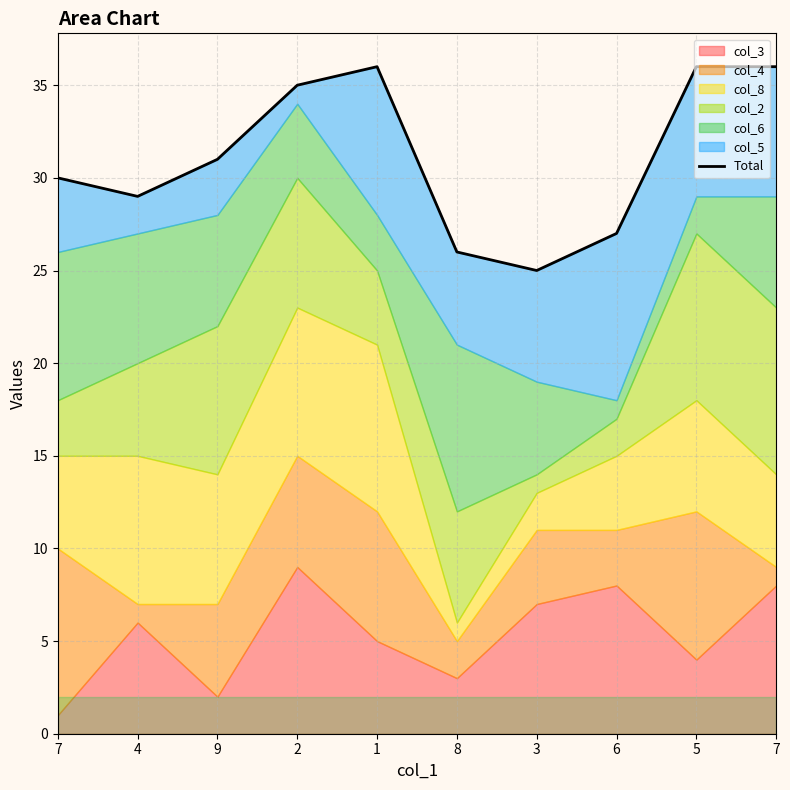

True or false: the data shows 40 at 8.

False